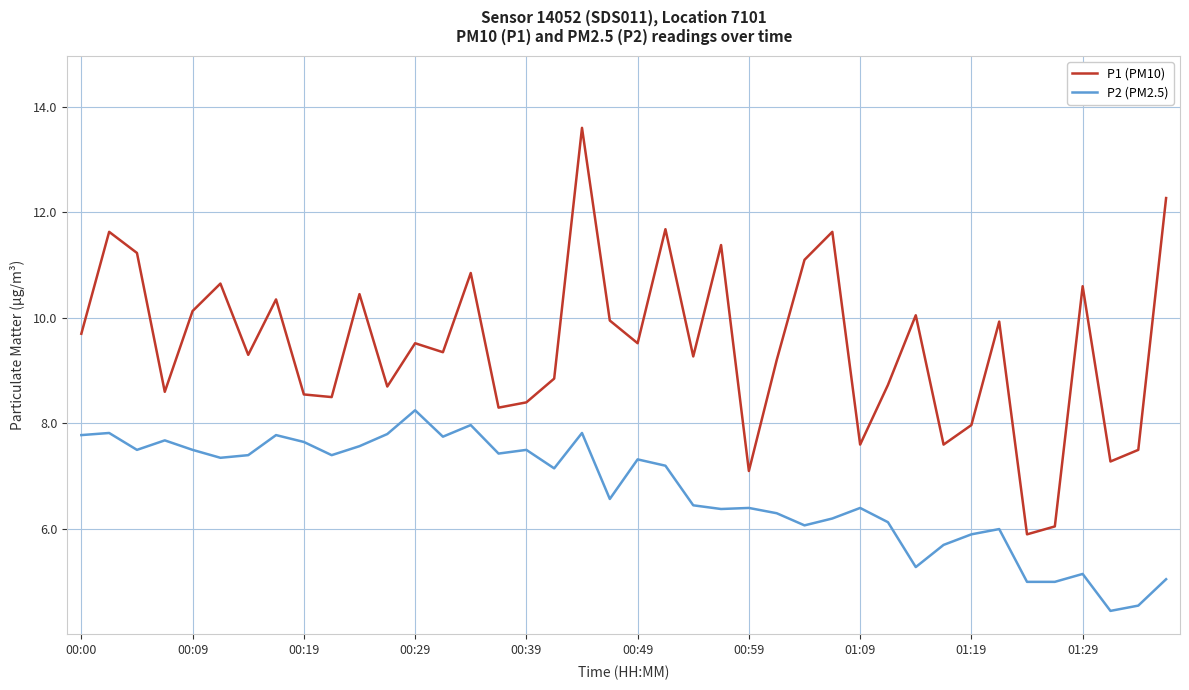

Rank the series by their maximum value, from highest to lowest.

P1 (PM10), P2 (PM2.5)